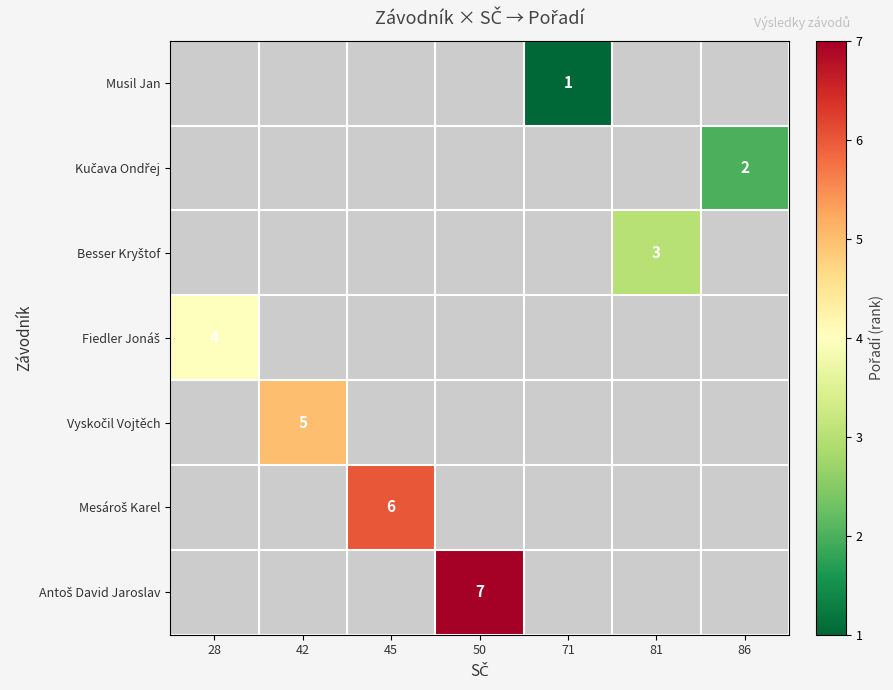

How many values in Kučava Ondřej are above zero?

1